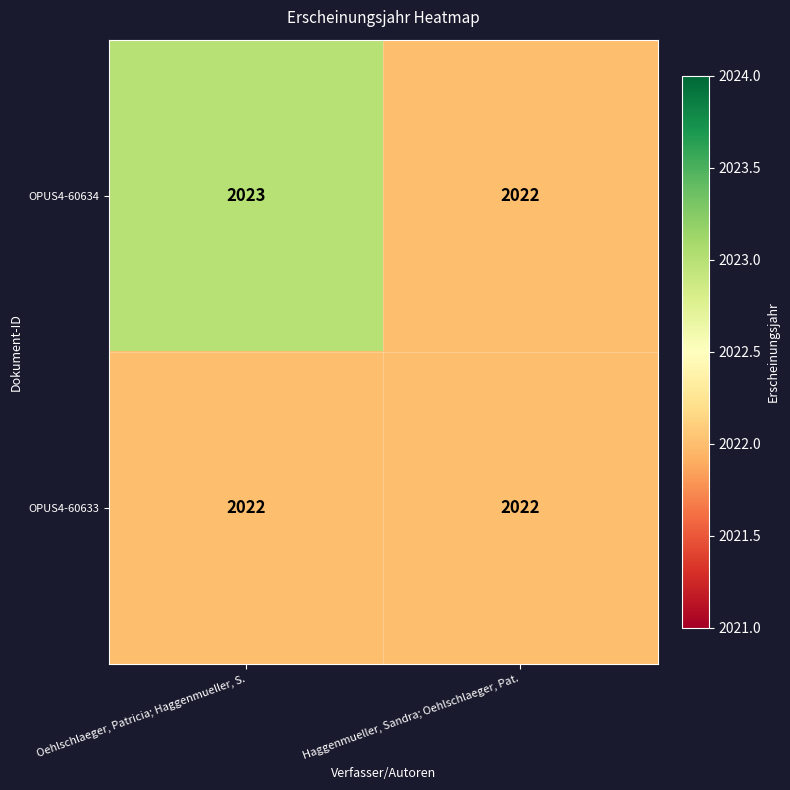

Which series has the widest spread of values?

OPUS4-60634